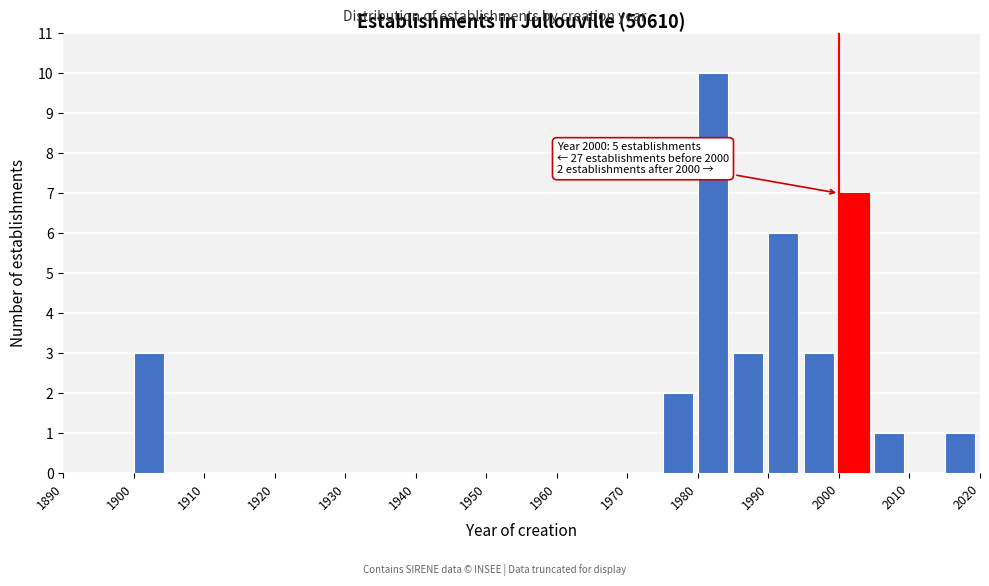

Which range on the x-axis has the tallest bar?

1980 to 1985